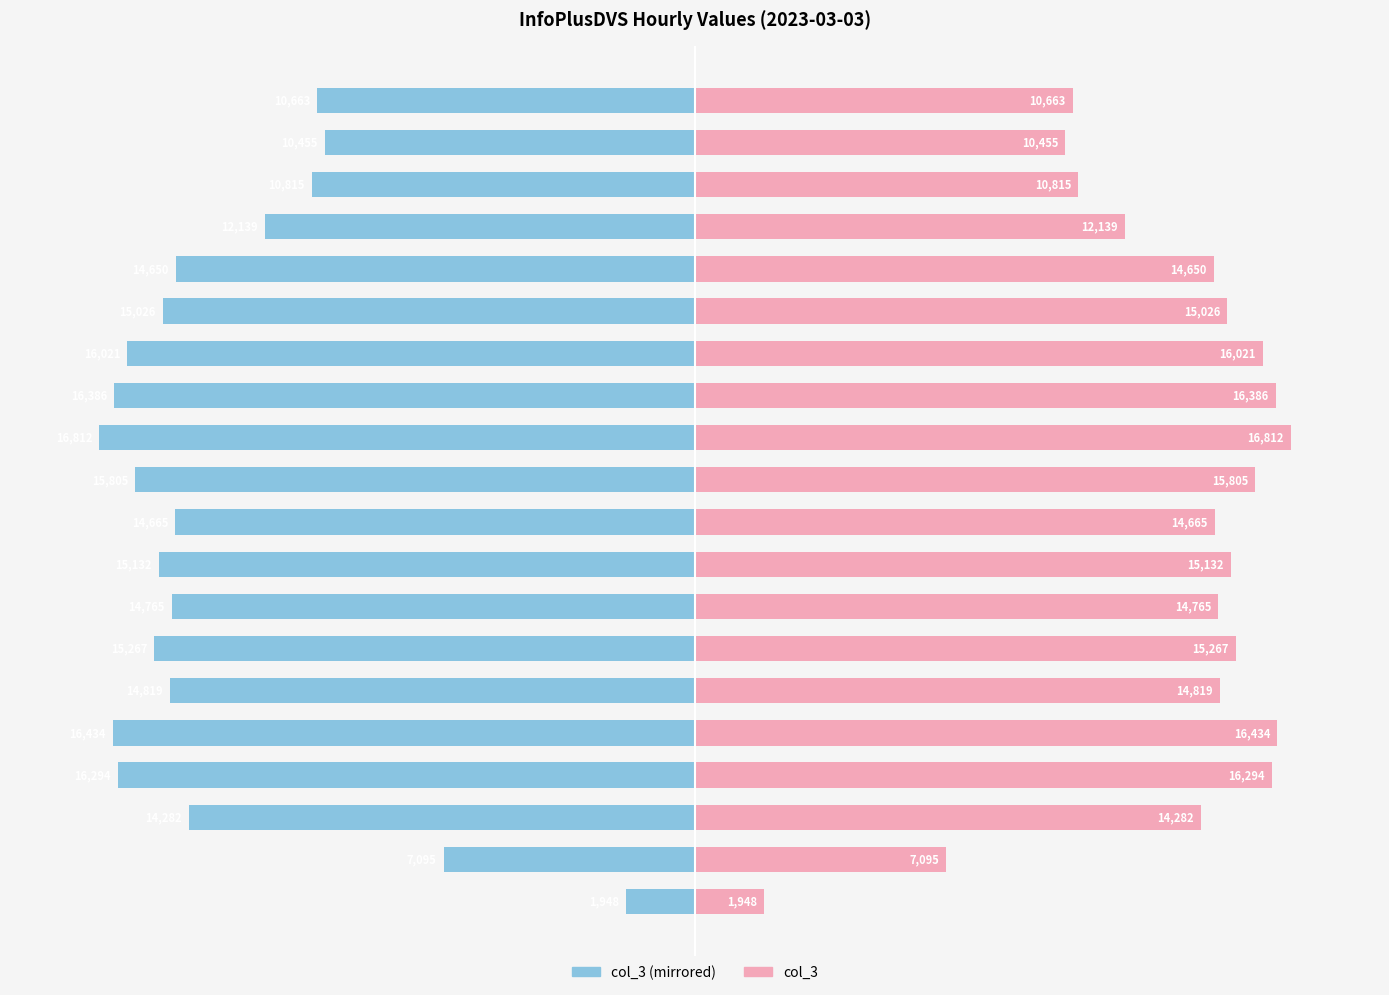

What is the sum of the col_3 (left) values at 16:00 and 13:00?

-31826